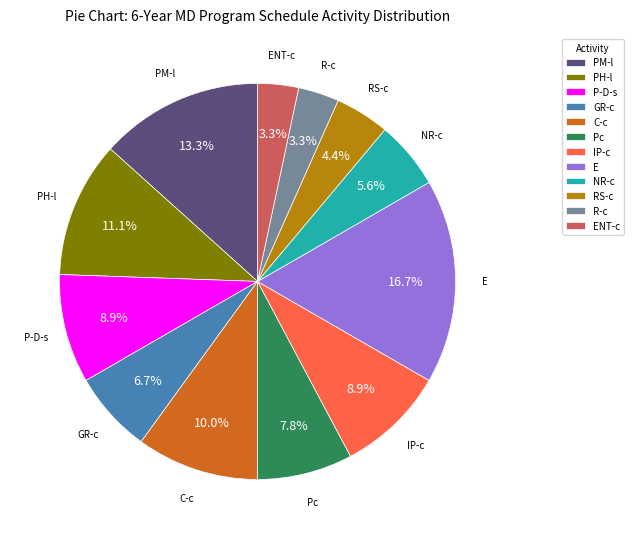

What is the total percentage of E and RS-c?

21.1%